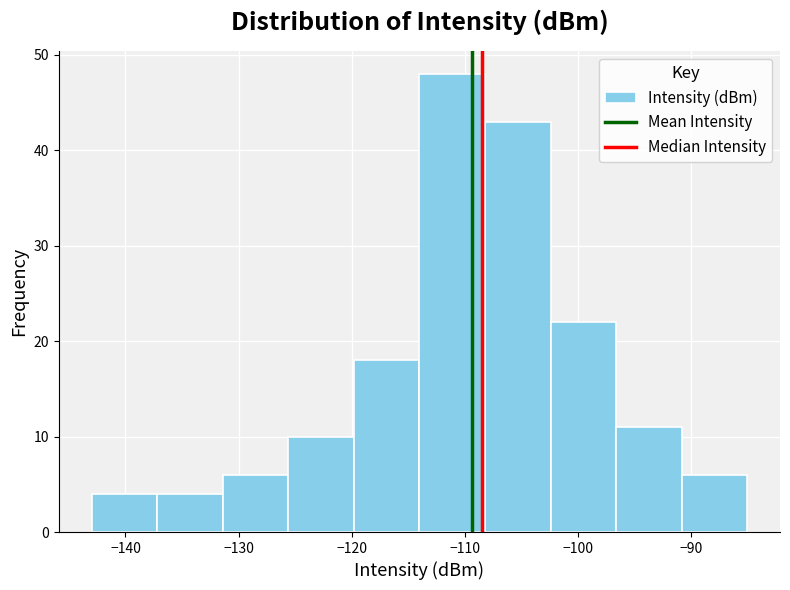

What is the height of the bar covering -102.4 to -96.6 on the x-axis? Neither the bar edges nor the heights are printed on the chart, so give them approximately, as read against the axes.

22